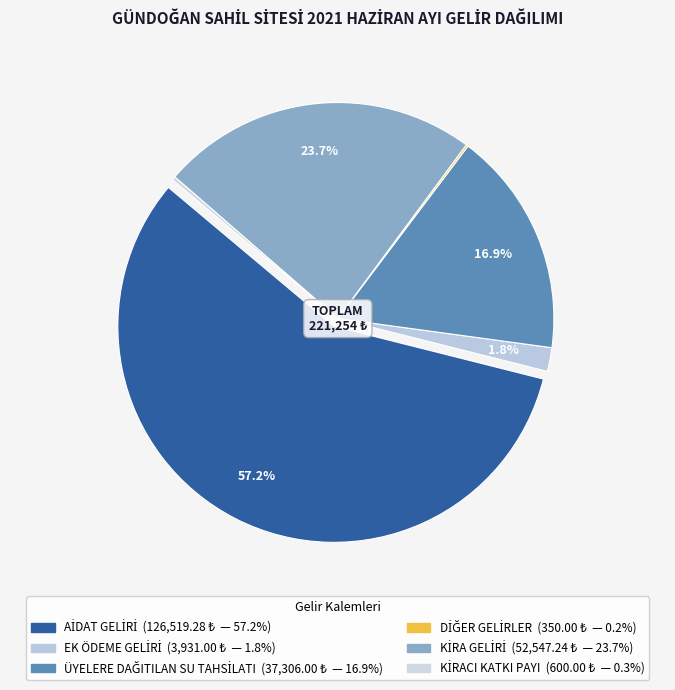

Which category accounts for the majority?

AİDAT GELİRİ